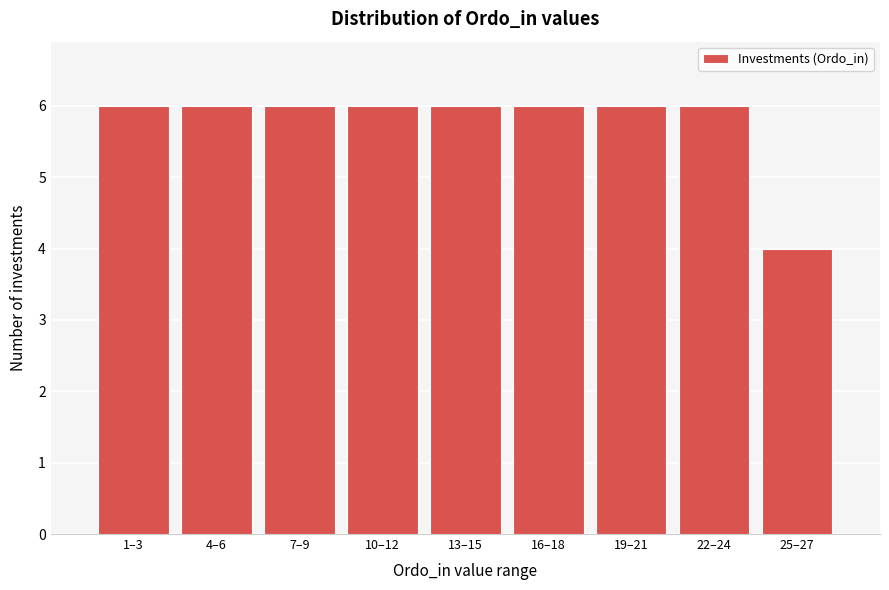

Reading right to left, what are all the values shown in this chart?

4	6	6	6	6	6	6	6	6